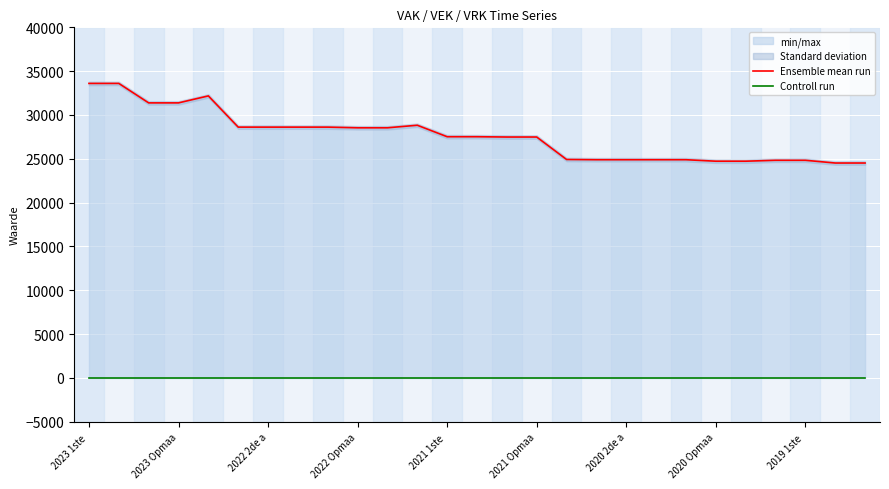

The value of Ensemble mean run at 2019 1ste  is 12628. True or false?

False